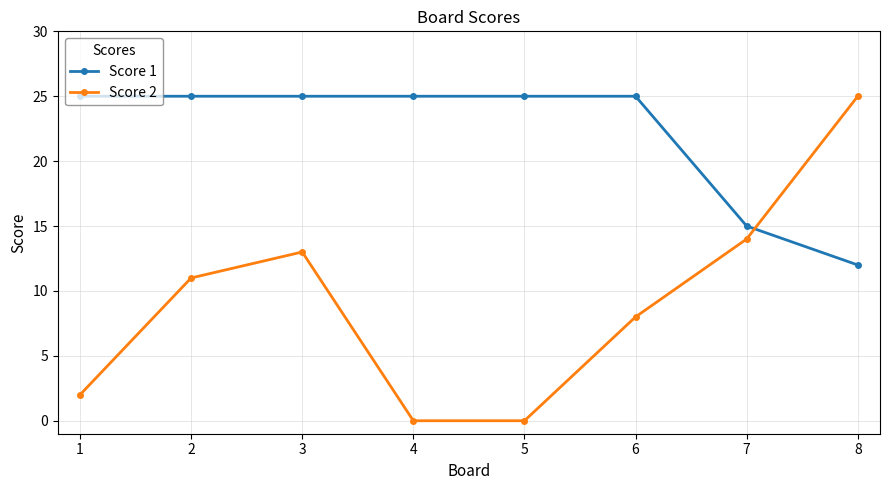

At 5, list the series in order from largest to smallest.

Score 1, Score 2